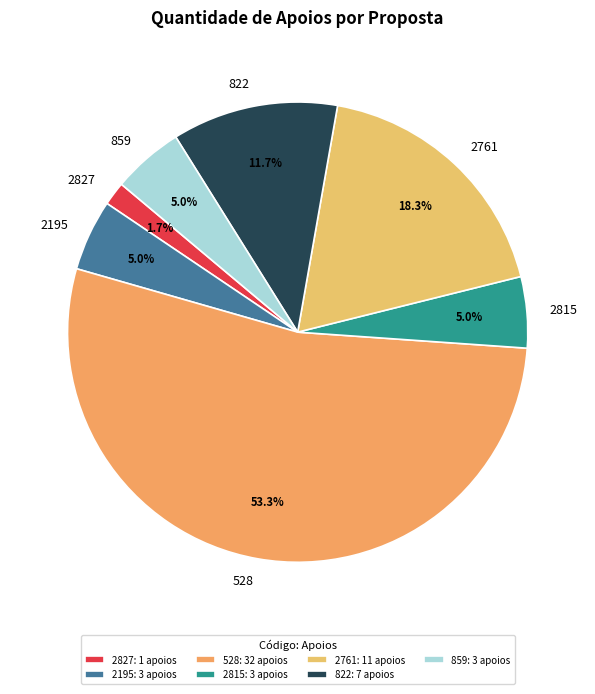

Which slice is the largest?

528